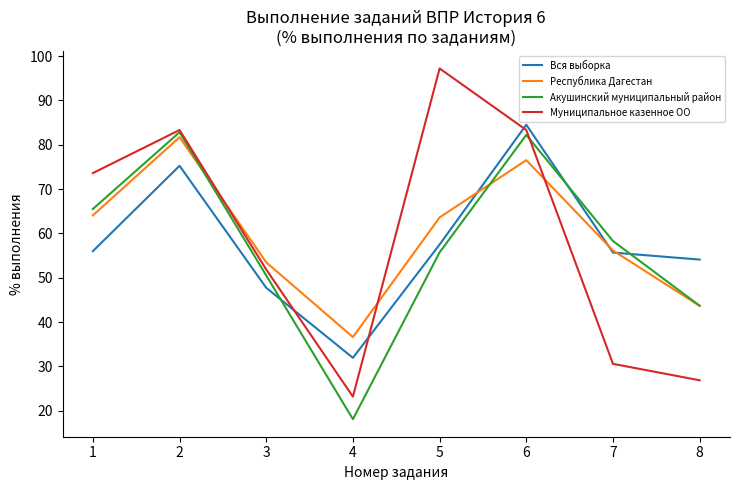

How many series are shown in this chart?

4